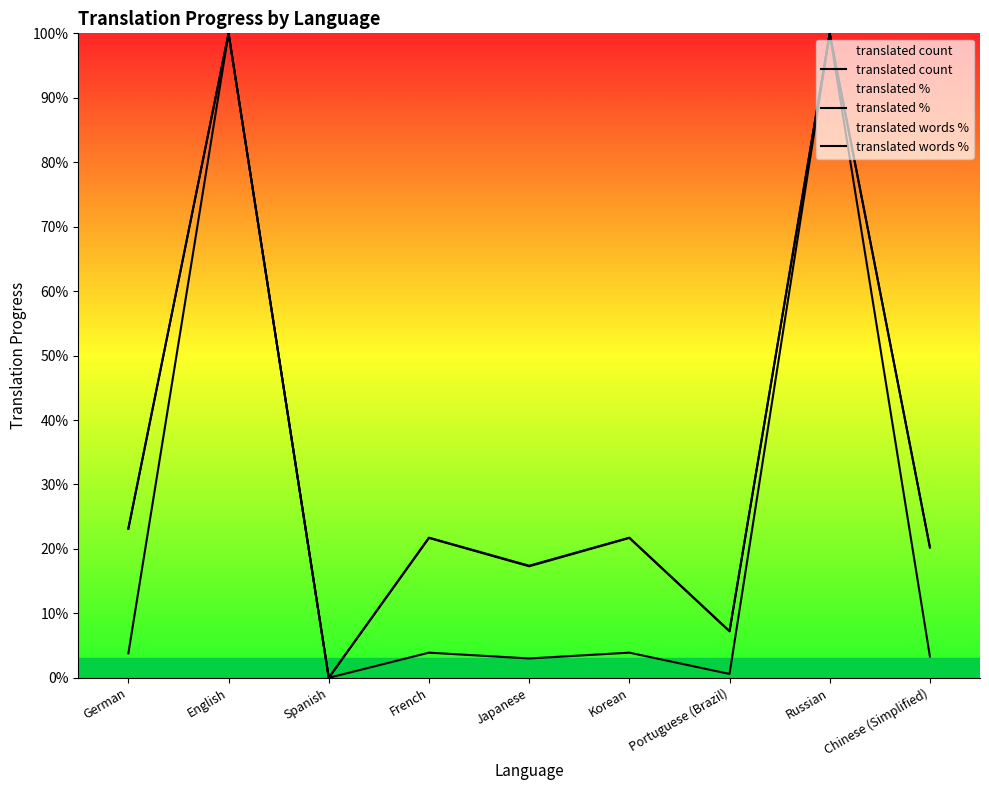

At which category does translated % reach its first local peak?

English